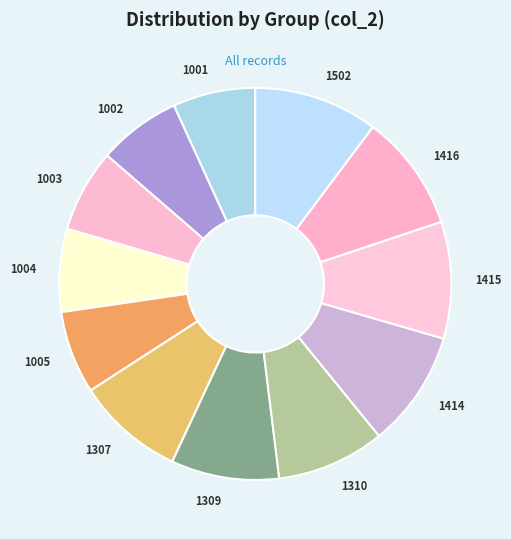

True or false: 1005 accounts for 20% of the total.

False